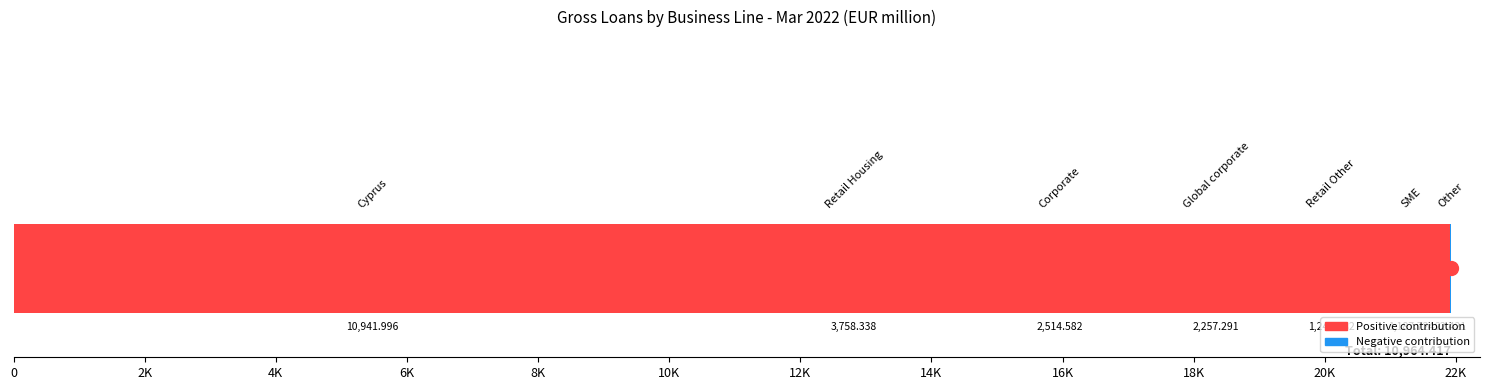

Is it true that the value at Retail Other is 781.9?

False